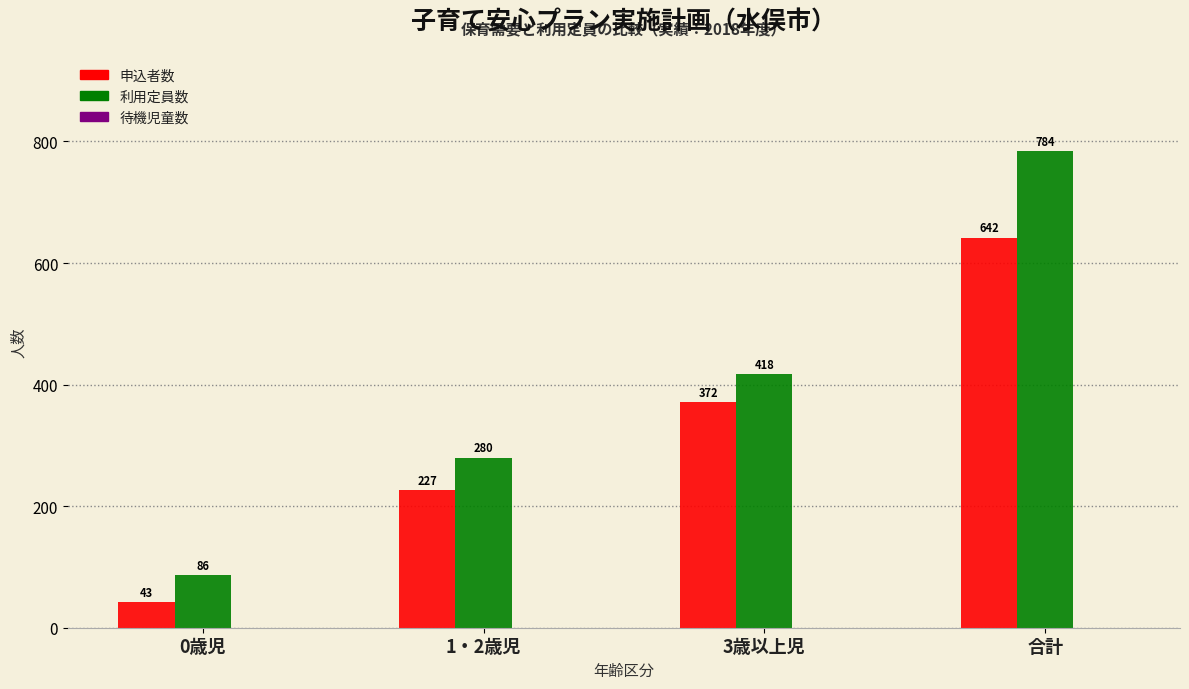

At which category is the sum across all series the highest?

合計